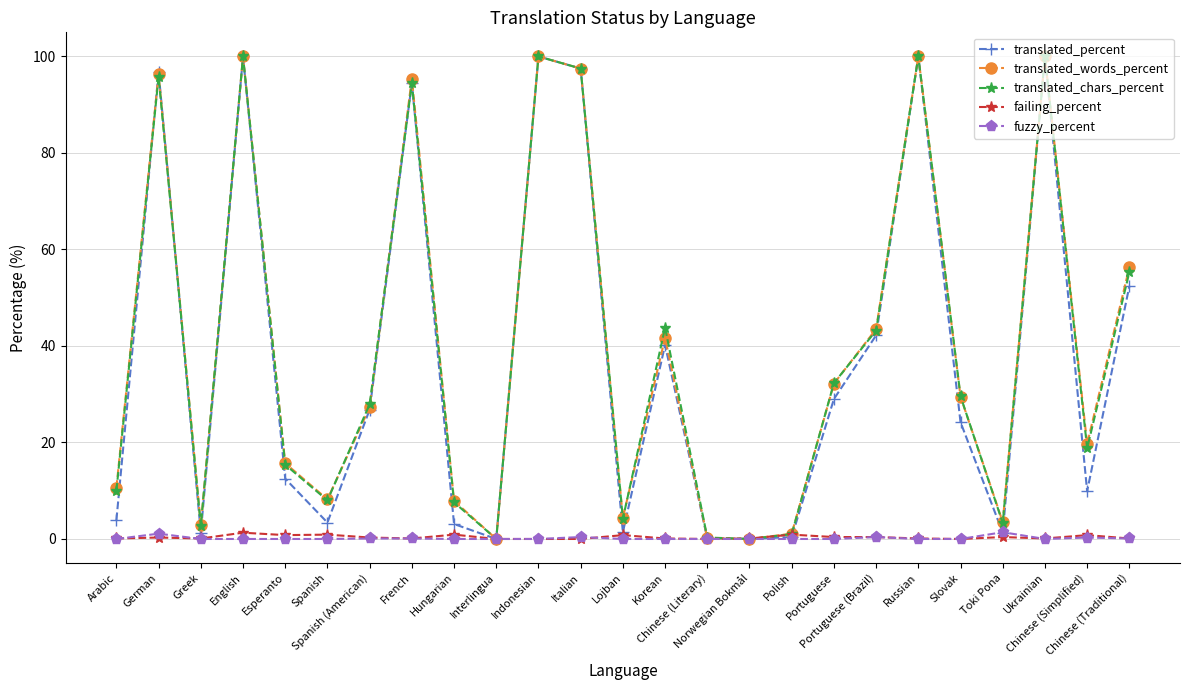

What is the difference between the fuzzy_percent values at Italian and Chinese (Simplified)?

0.1